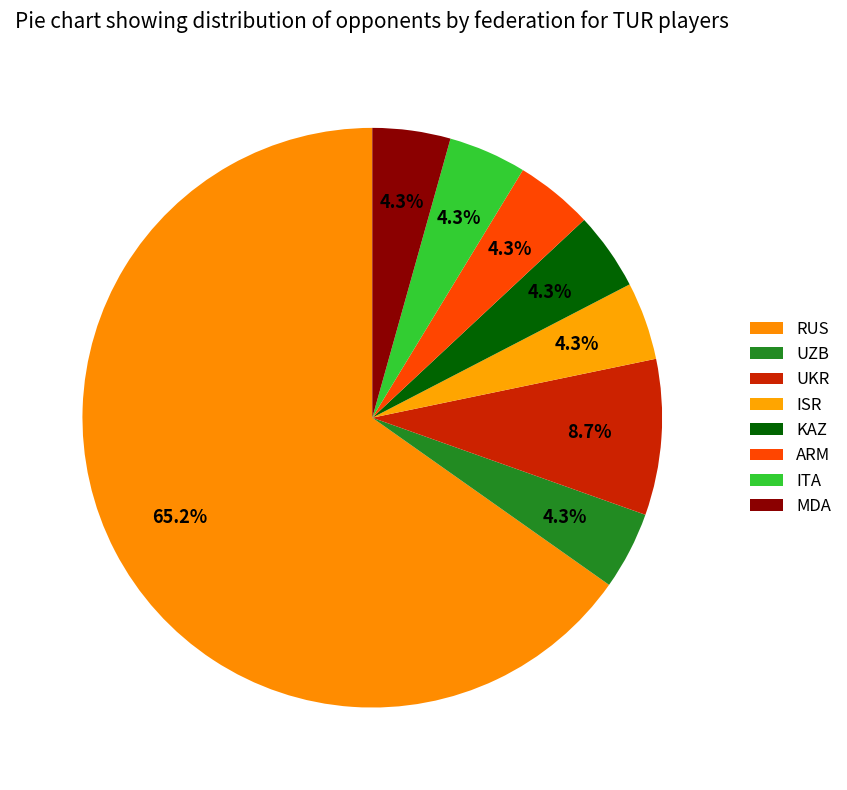

Count the number of slices in the pie.

8